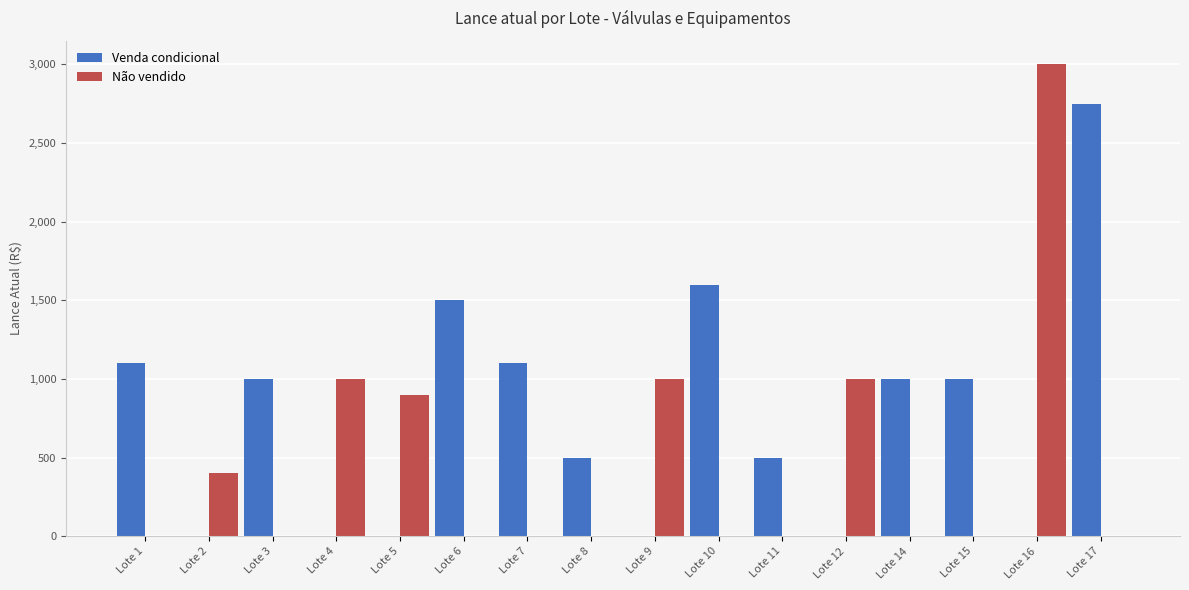

How many categories are shown in the chart?

16